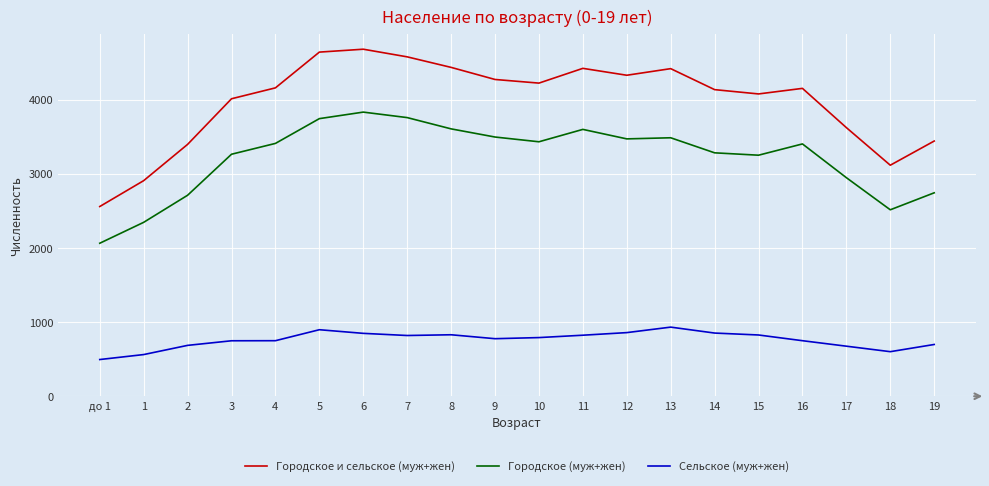

How many lines are shown in the chart?

3